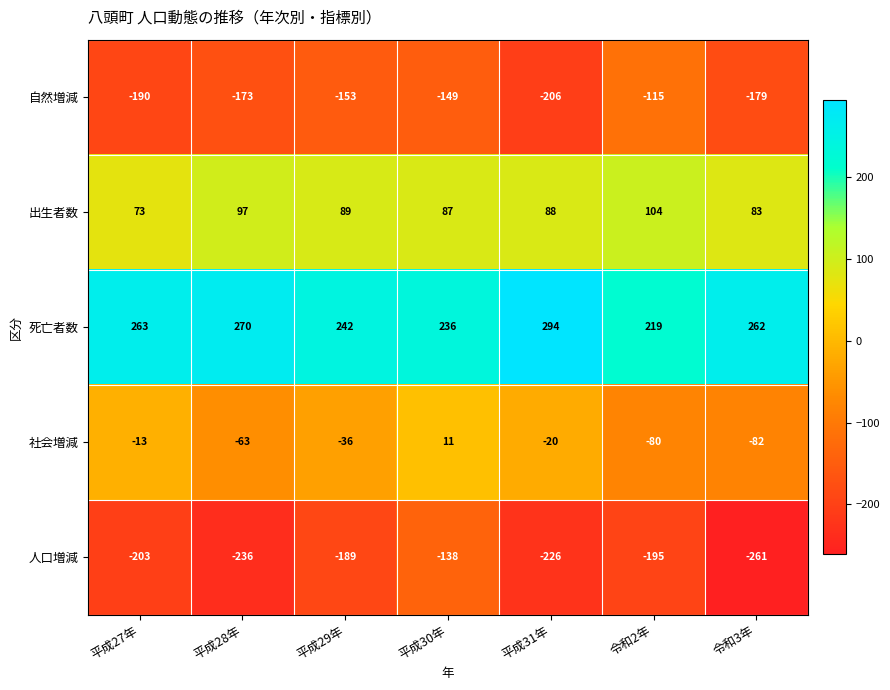

Count the number of data series in this chart.

5